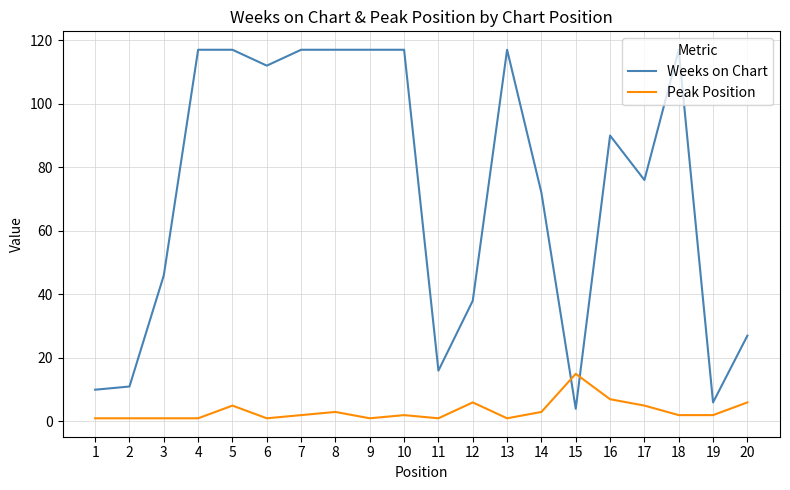

How many lines are shown in the chart?

2